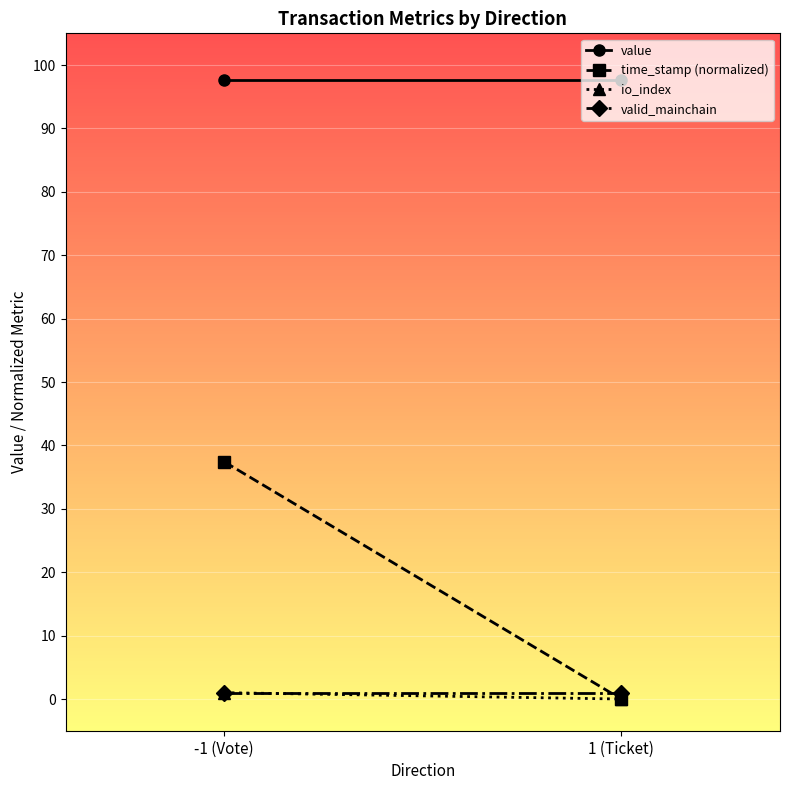

The value of time_stamp (normalized) at 1 (Ticket) is 17.8. True or false?

False